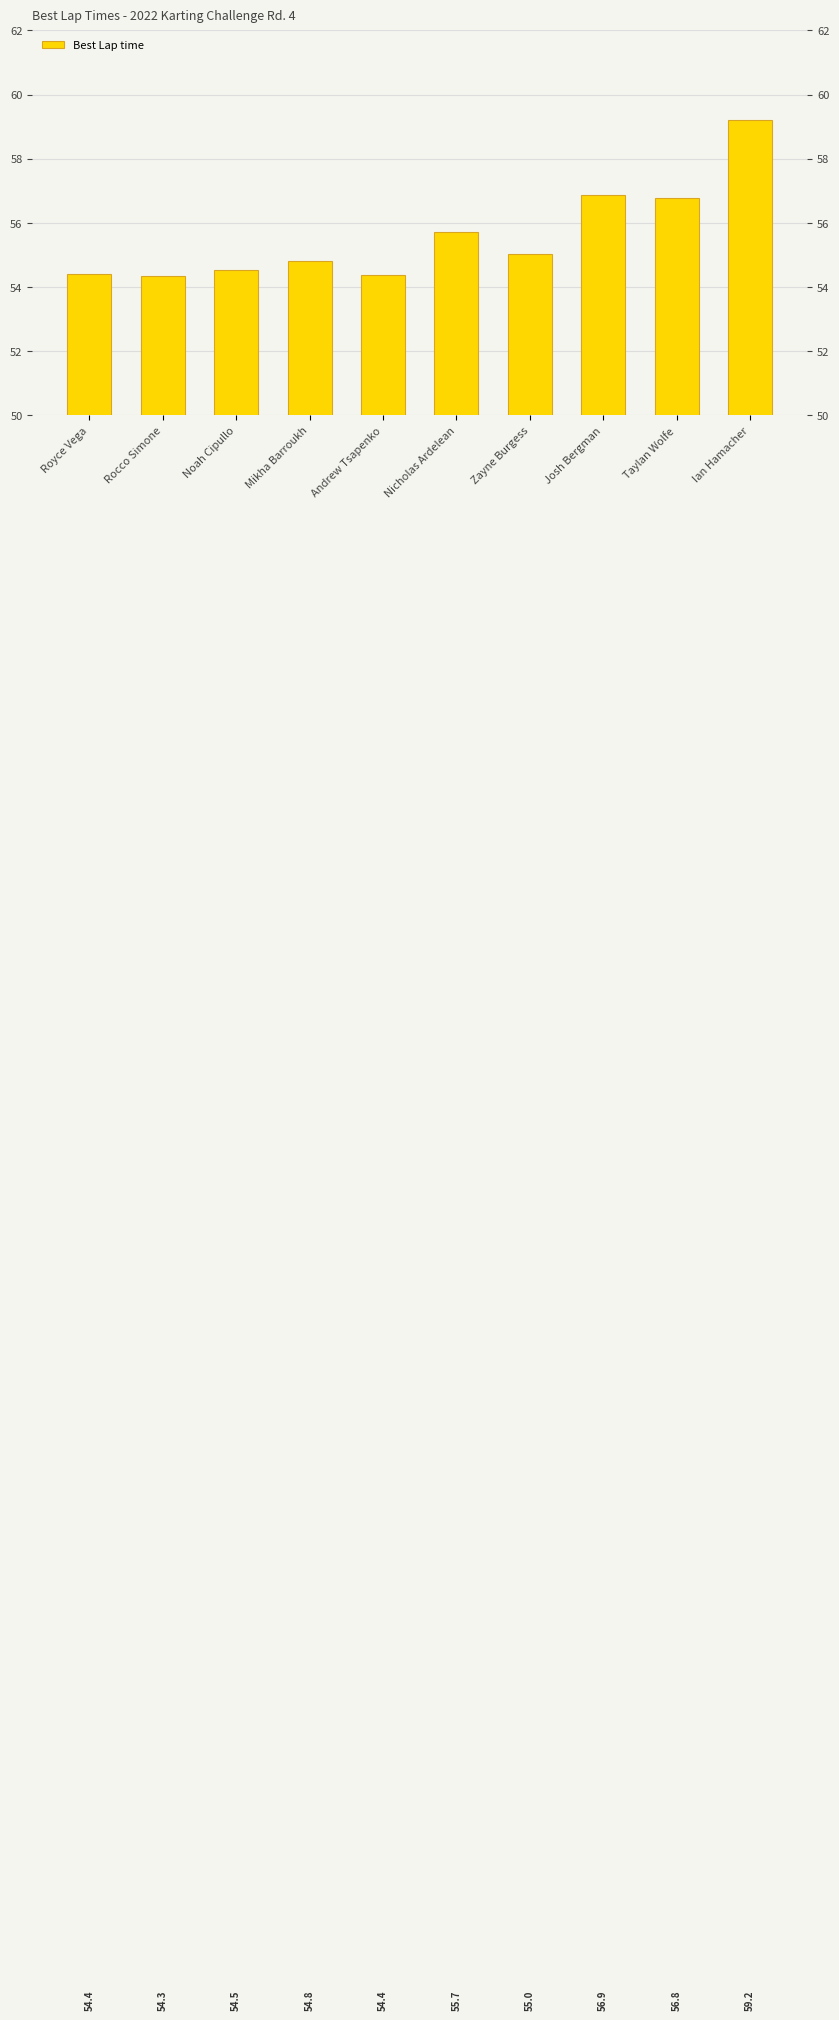

At which label does the data first exceed 55?

Nicholas Ardelean